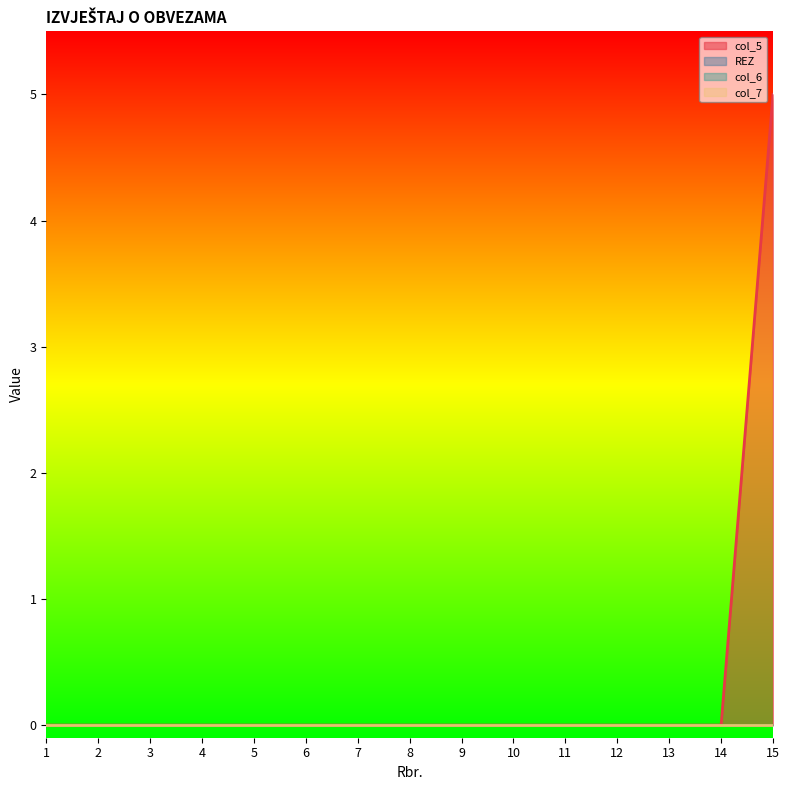

True or false: col_7 has more than 1 interior local peaks.

False